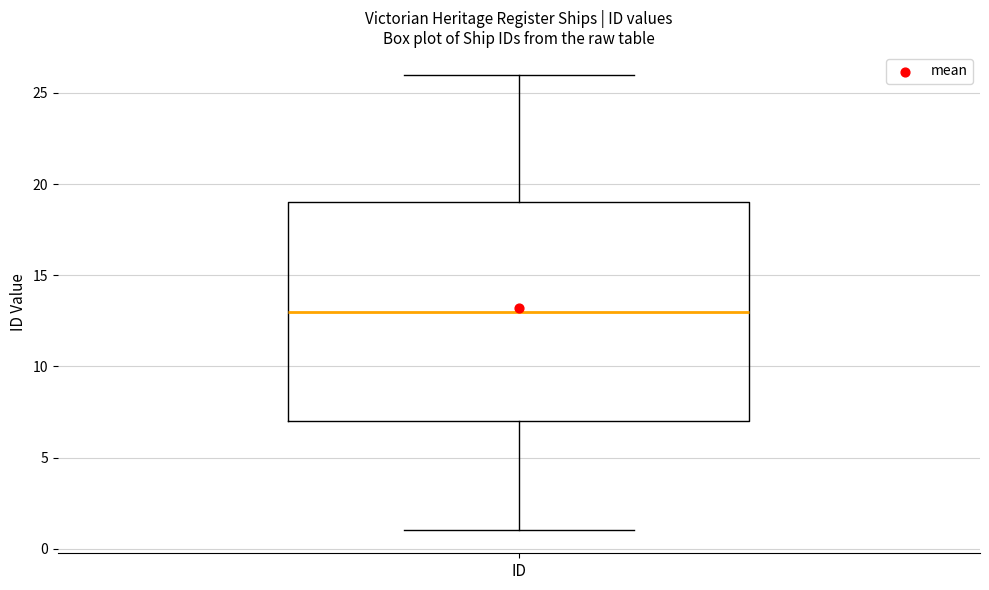

Transcribe this box plot: give where the median line is, the range the box spans, and where the two whiskers end, as read against the y-axis. The values are not printed on the chart, so give them approximately, as read against the axis.

median 13, box 7 to 19, whiskers 1 to 26